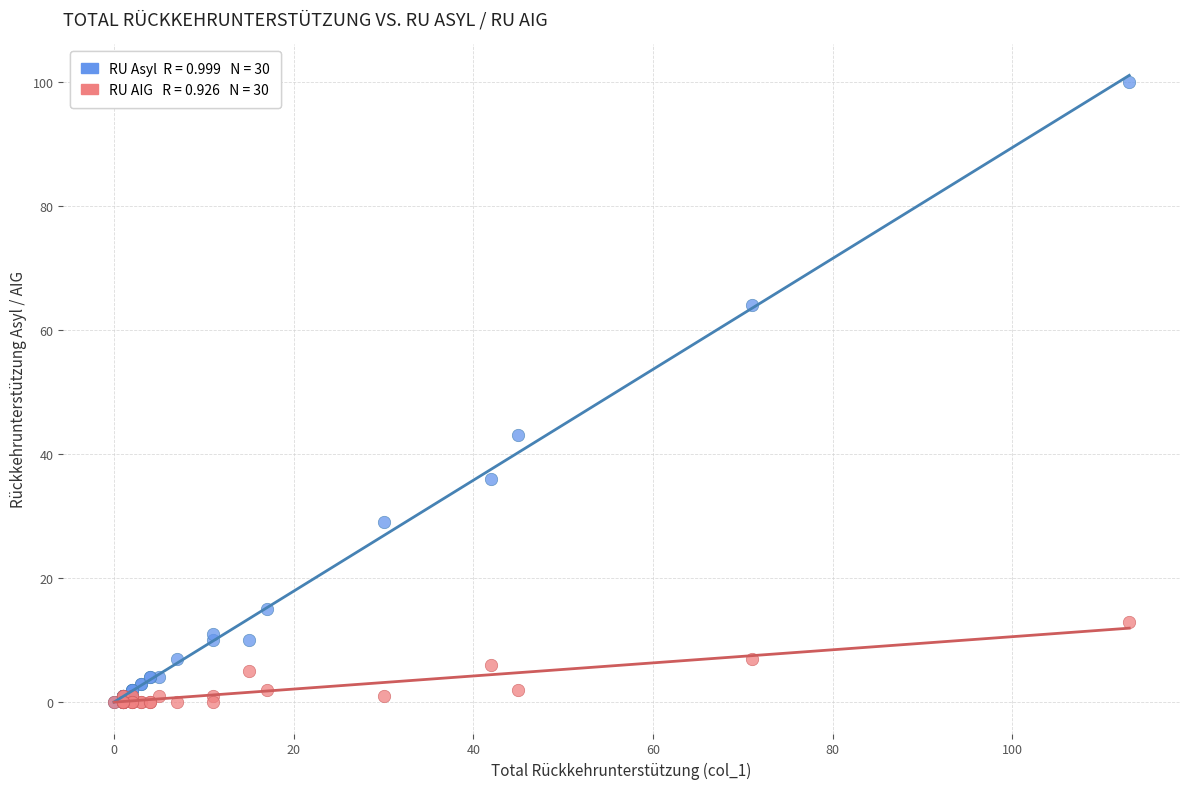

Across all series, what Y value is closest to 50?

43